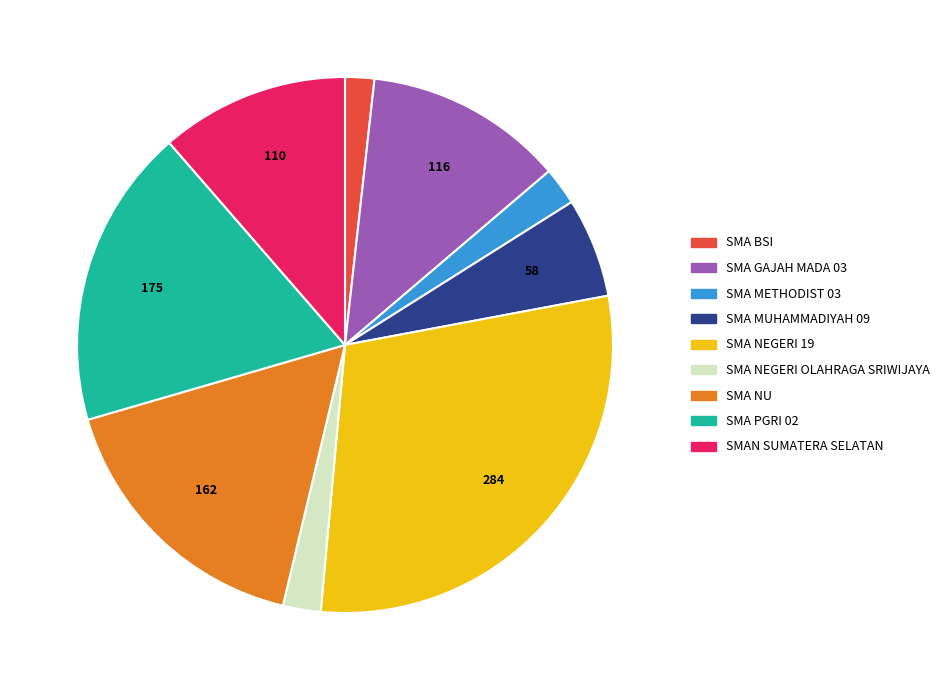

Is there a majority slice in this chart?

No